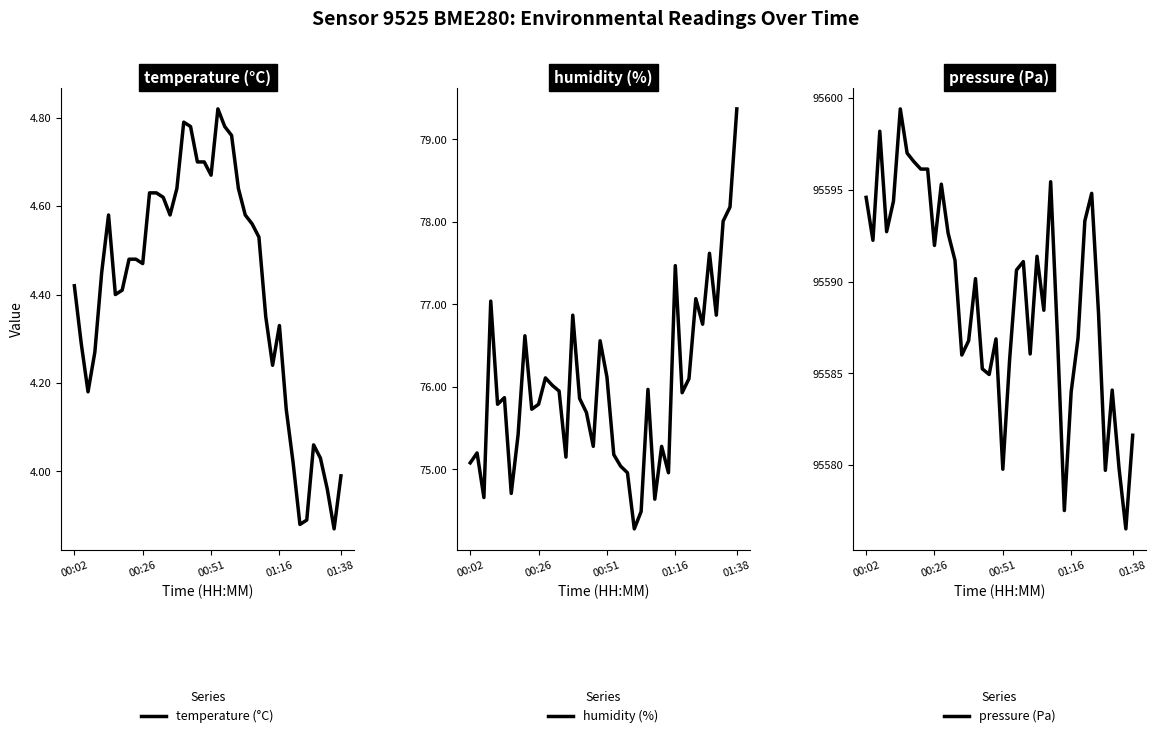

At which category is the sum across all series the highest?

5